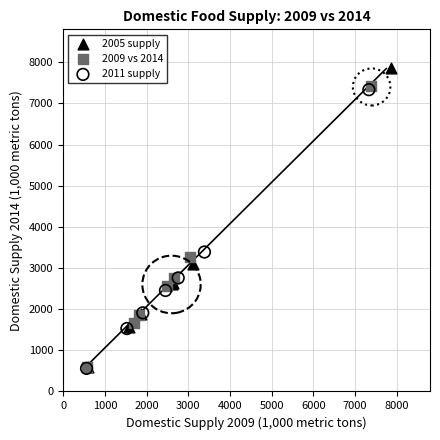

Which series contains the highest Y value?

2005 supply